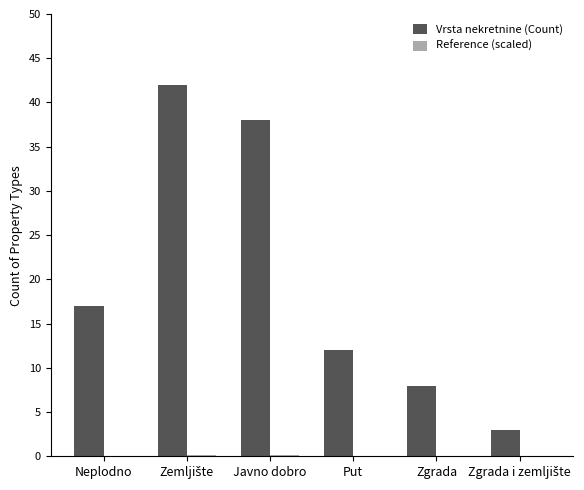

What is the maximum value for Vrsta nekretnine (Count)?

42.0